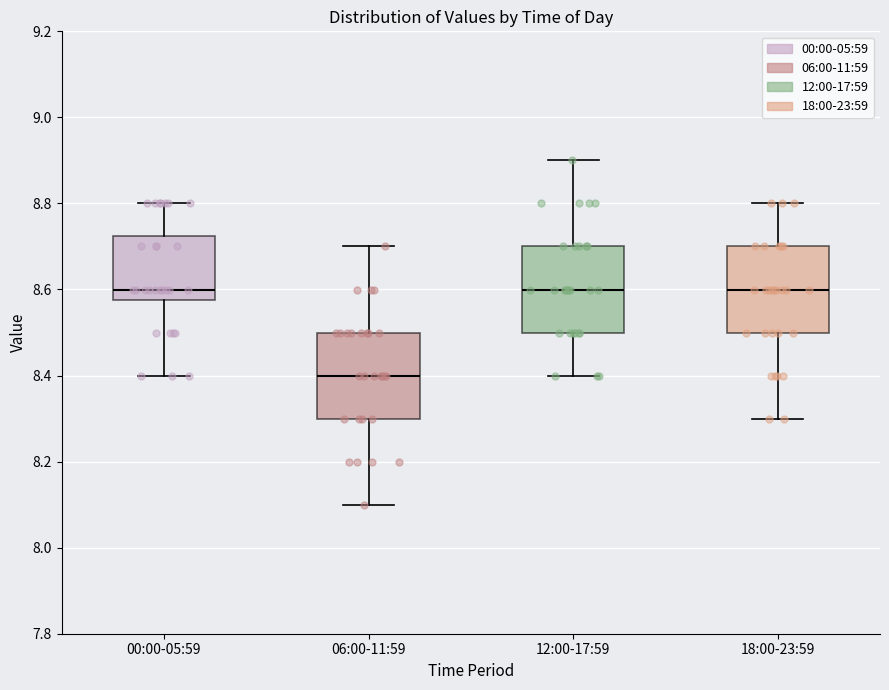

Reading left to right, transcribe this box plot: for each box, give where its median line is, the range the box spans, and where its two whiskers end, as read against the y-axis. The values are not printed on the chart, so give them approximately, as read against the axis.

00:00-05:59: median 8.60, box 8.58 to 8.72, whiskers 8.40 to 8.80
06:00-11:59: median 8.40, box 8.30 to 8.50, whiskers 8.10 to 8.70
12:00-17:59: median 8.60, box 8.50 to 8.70, whiskers 8.40 to 8.90
18:00-23:59: median 8.60, box 8.50 to 8.70, whiskers 8.30 to 8.80